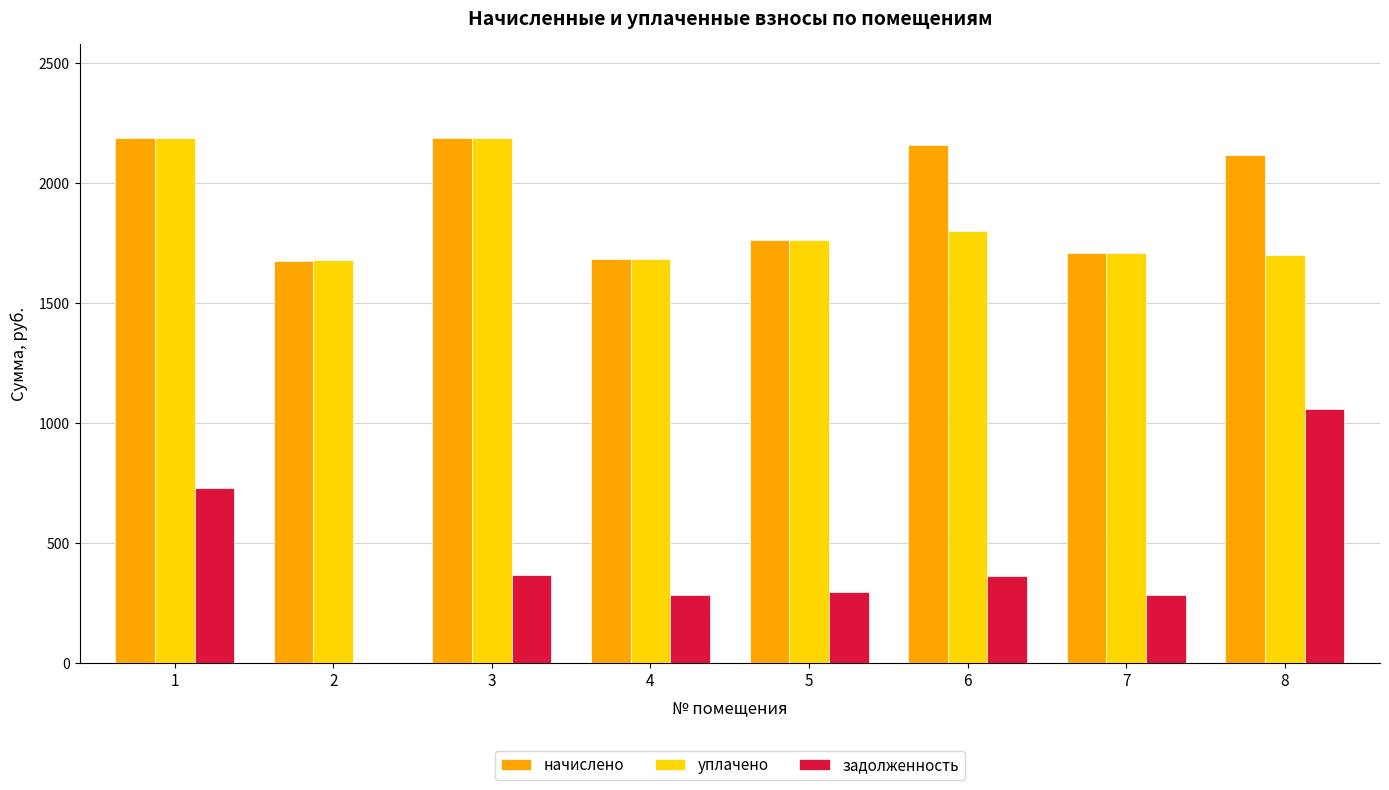

What is the highest value of the задолженность series?

1059.2